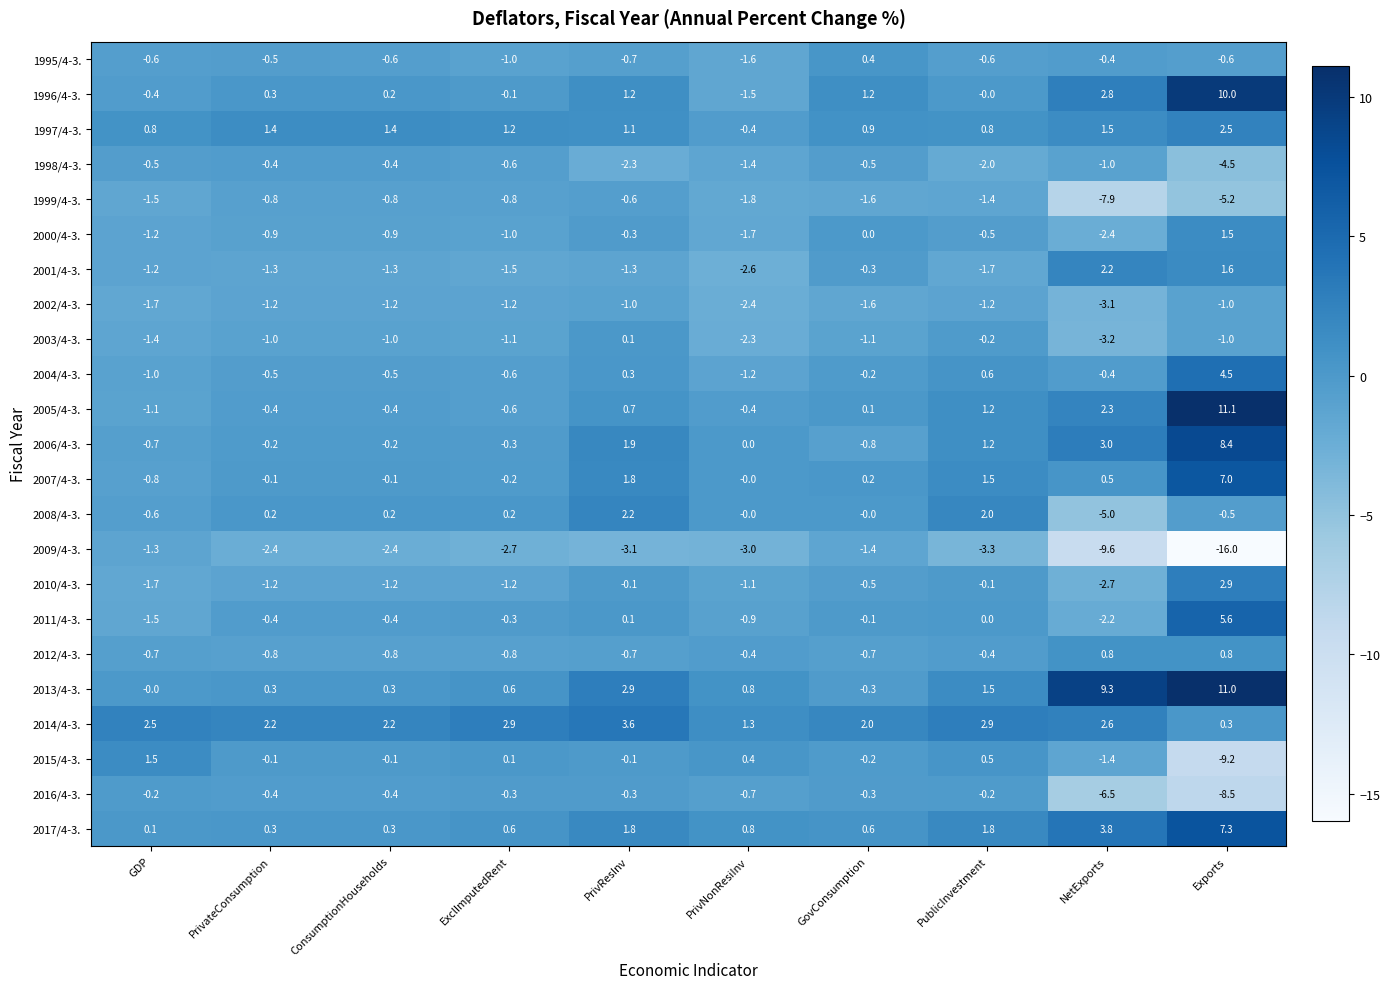

True or false: 2002/4-3. has a value of -1.0 at PrivResInv.

True